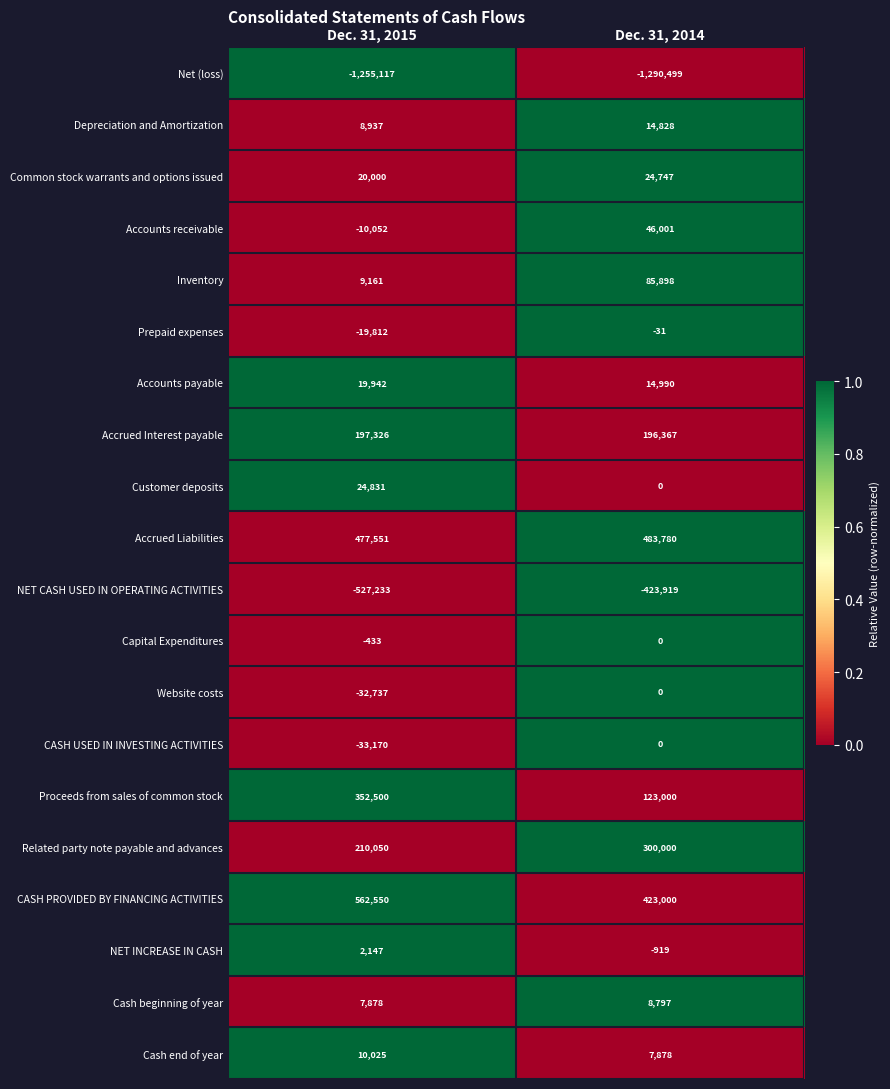

At how many categories does at least one series exceed 0?

2